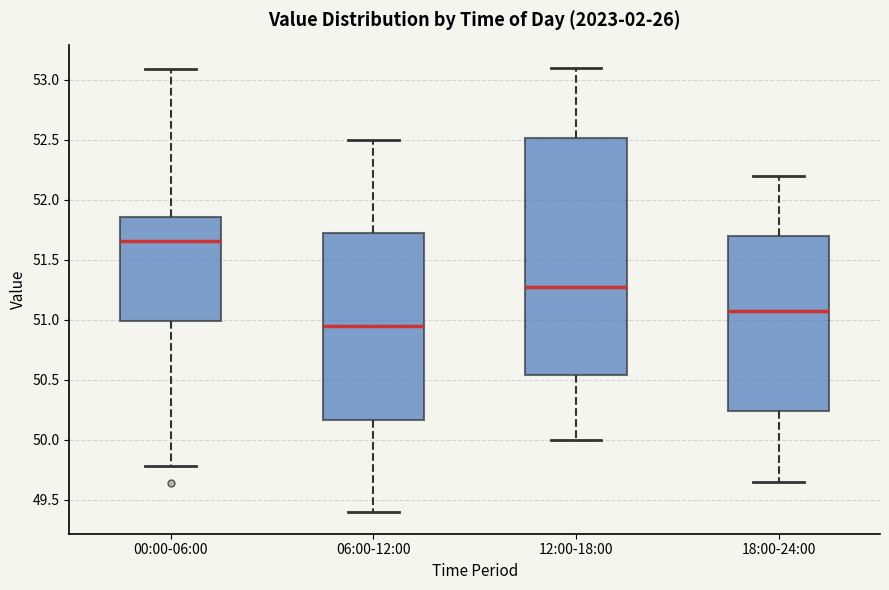

Where does the median line of the box for 12:00-18:00 sit on the y-axis? The values are not printed on the chart, so give them approximately, as read against the axis.

51.30